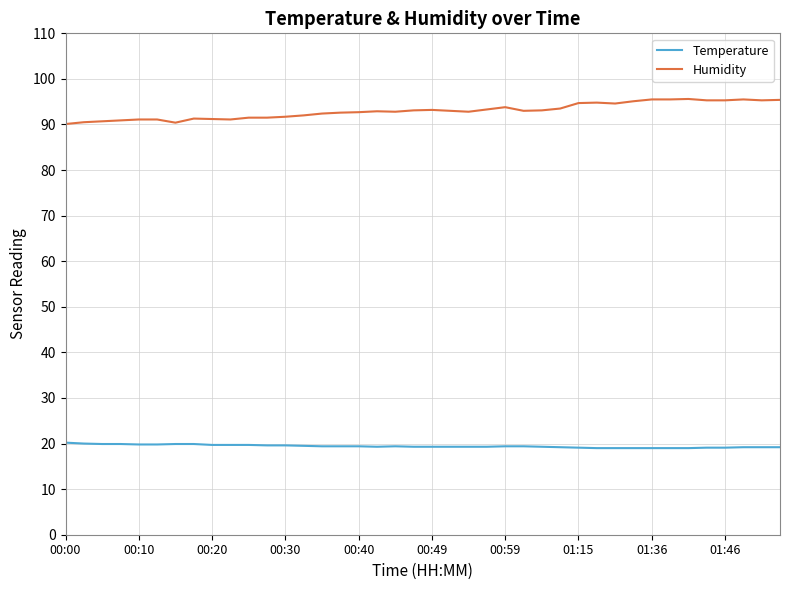

What are all the series names shown in the legend?

Temperature, Humidity